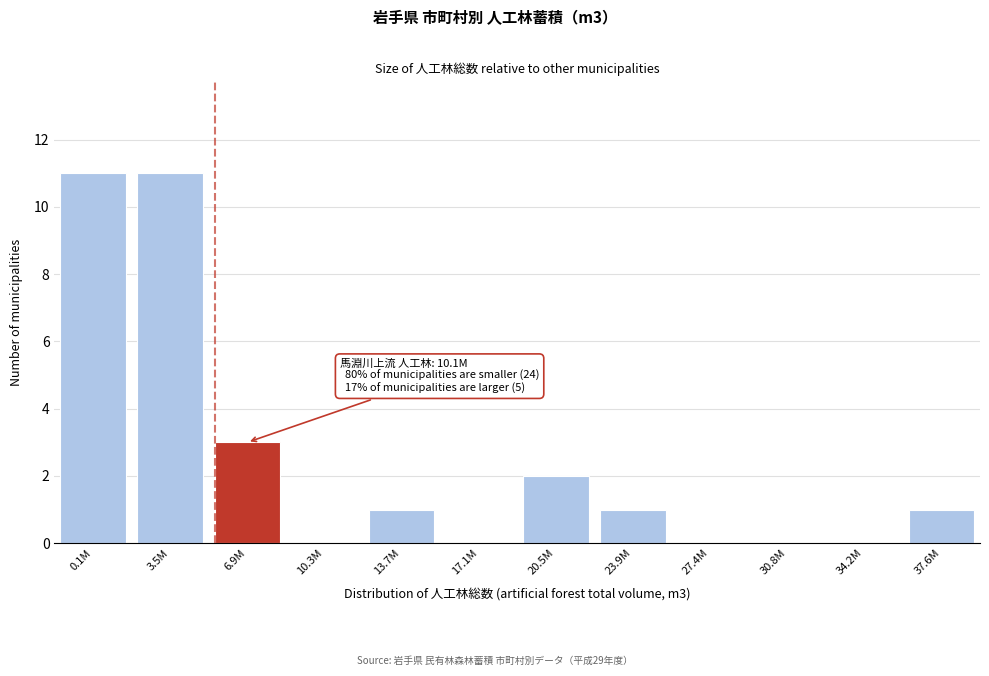

Reading right to left, list all the values displayed in this chart.

37.6M=1	34.2M=0	30.8M=0	27.4M=0	23.9M=1	20.5M=2	17.1M=0	13.7M=1	10.3M=0	6.9M=3	3.5M=11	0.1M=11